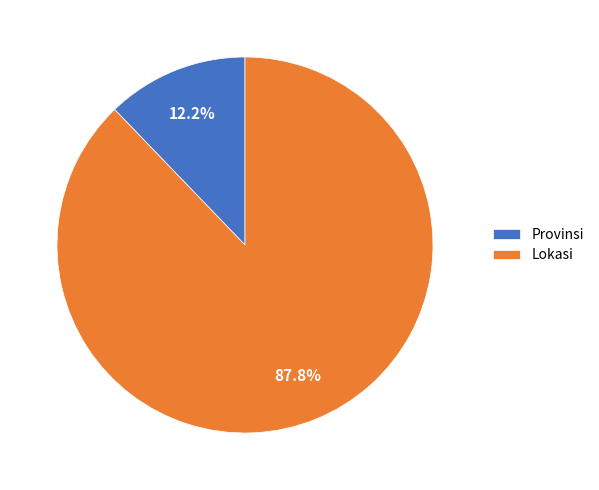

Which has a higher value, Provinsi or Lokasi?

Lokasi